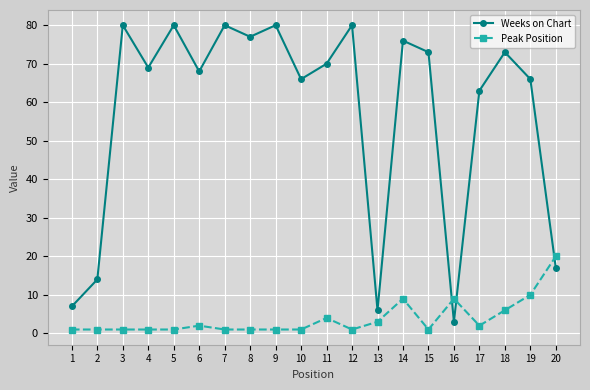

Does the chart have visible grid lines?

Yes